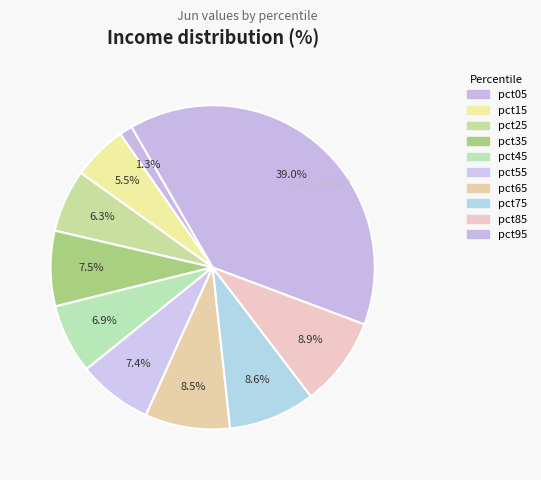

Does pct45 account for over 50% of the chart?

No